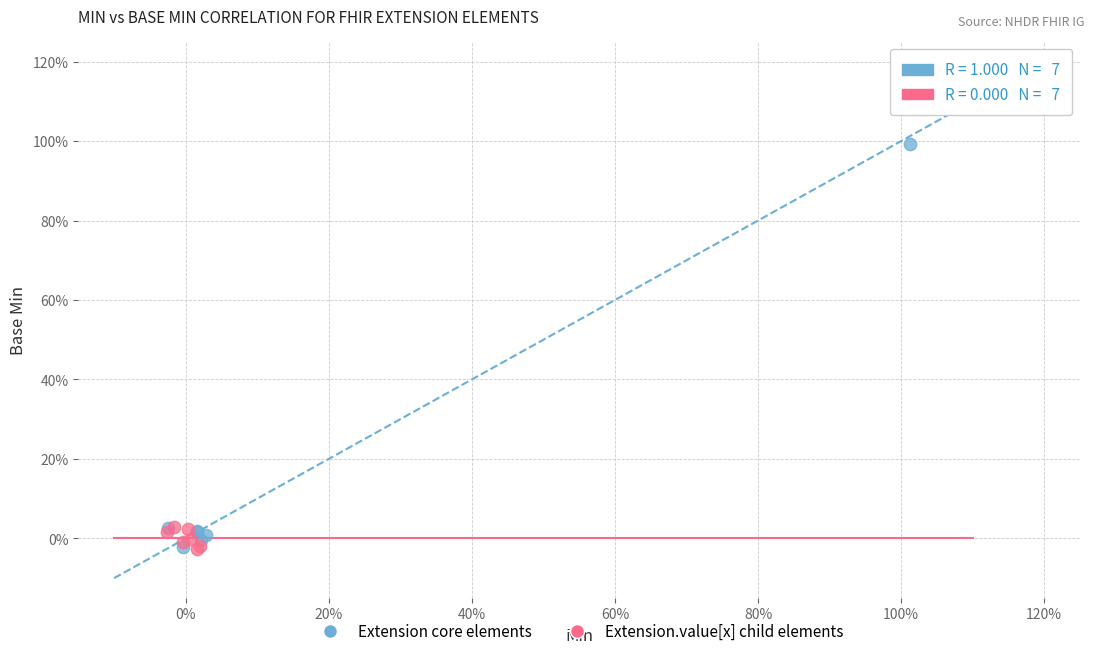

What are all the series names shown in the legend?

Extension core elements, Extension.value[x] child elements